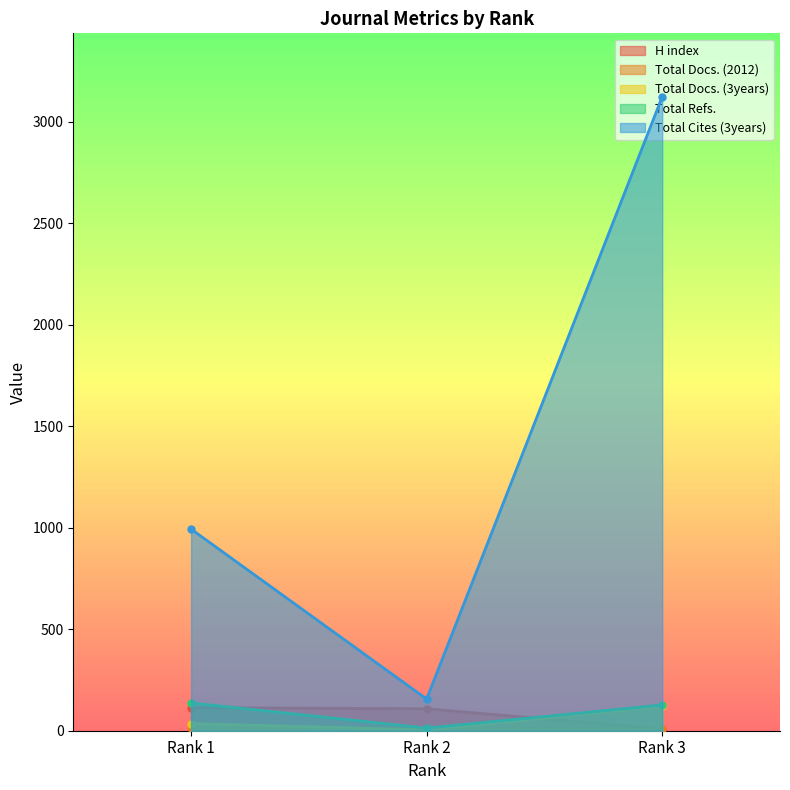

Rank the series at Rank 3 from highest to lowest value.

Total Cites (3years), Total Refs., Total Docs. (3years), H index, Total Docs. (2012)